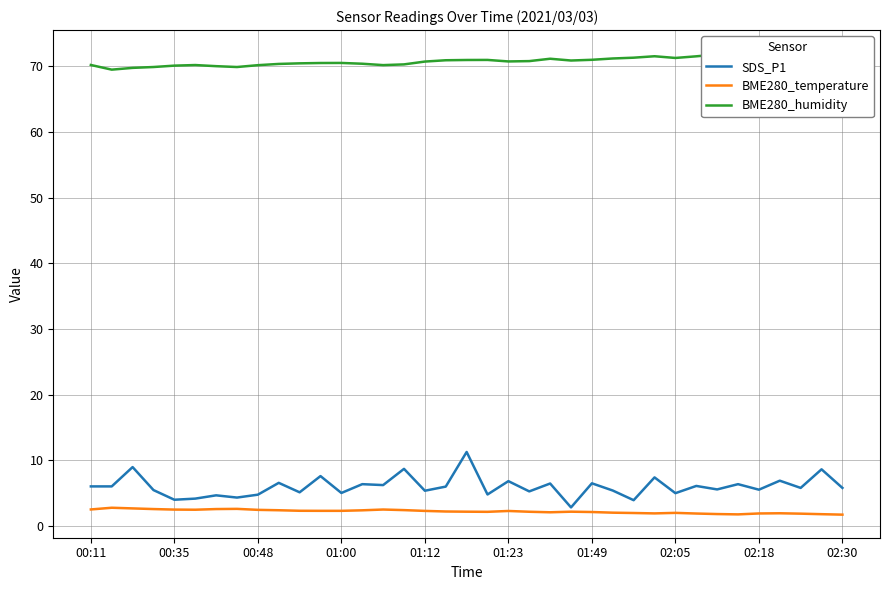

What is the minimum value shown in the chart?

1.7